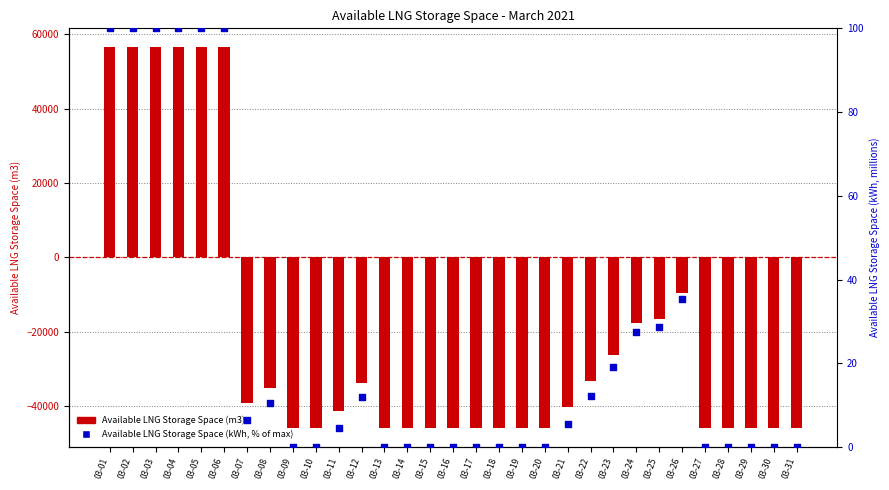

At how many categories does at least one series exceed 2863?

6